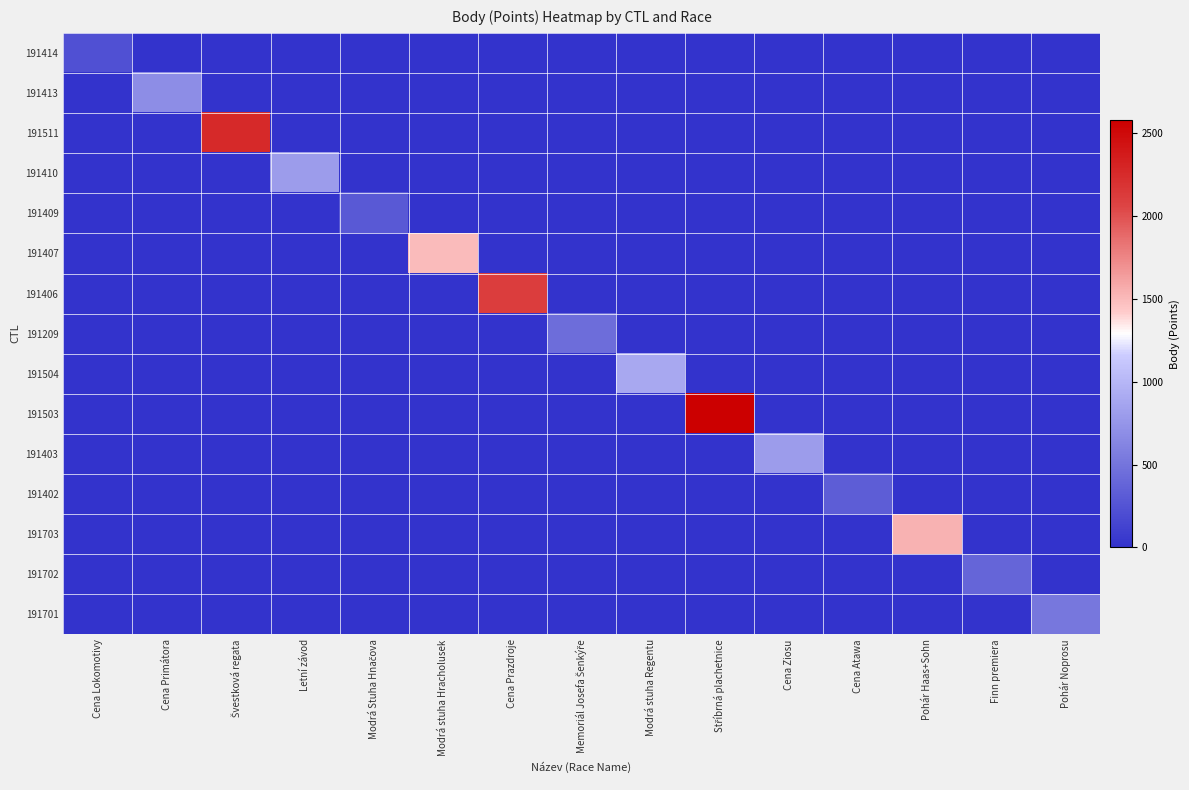

What is the spread (max minus min) of values at Pohár Noprosu?

521